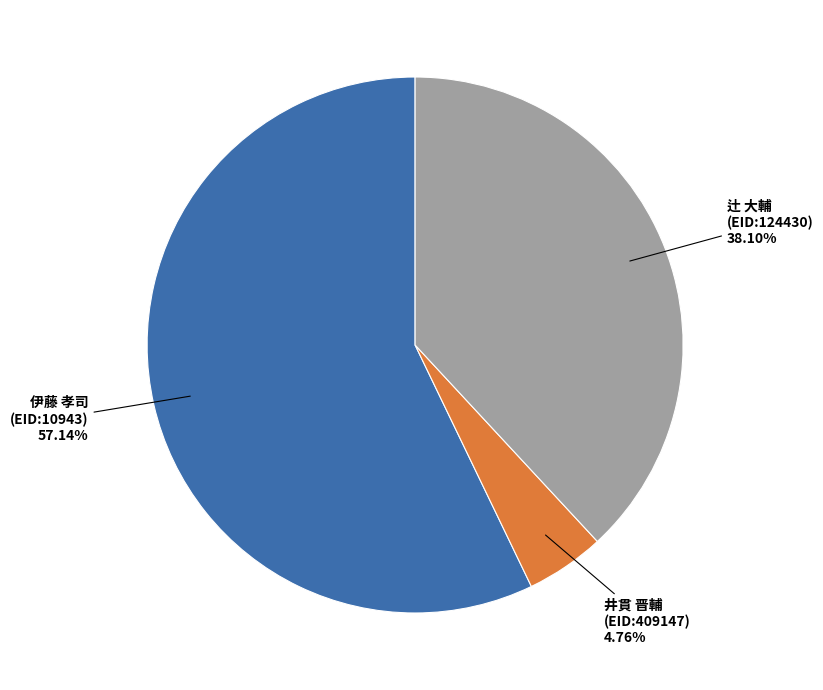

Is there any slice that represents more than half of the pie?

Yes